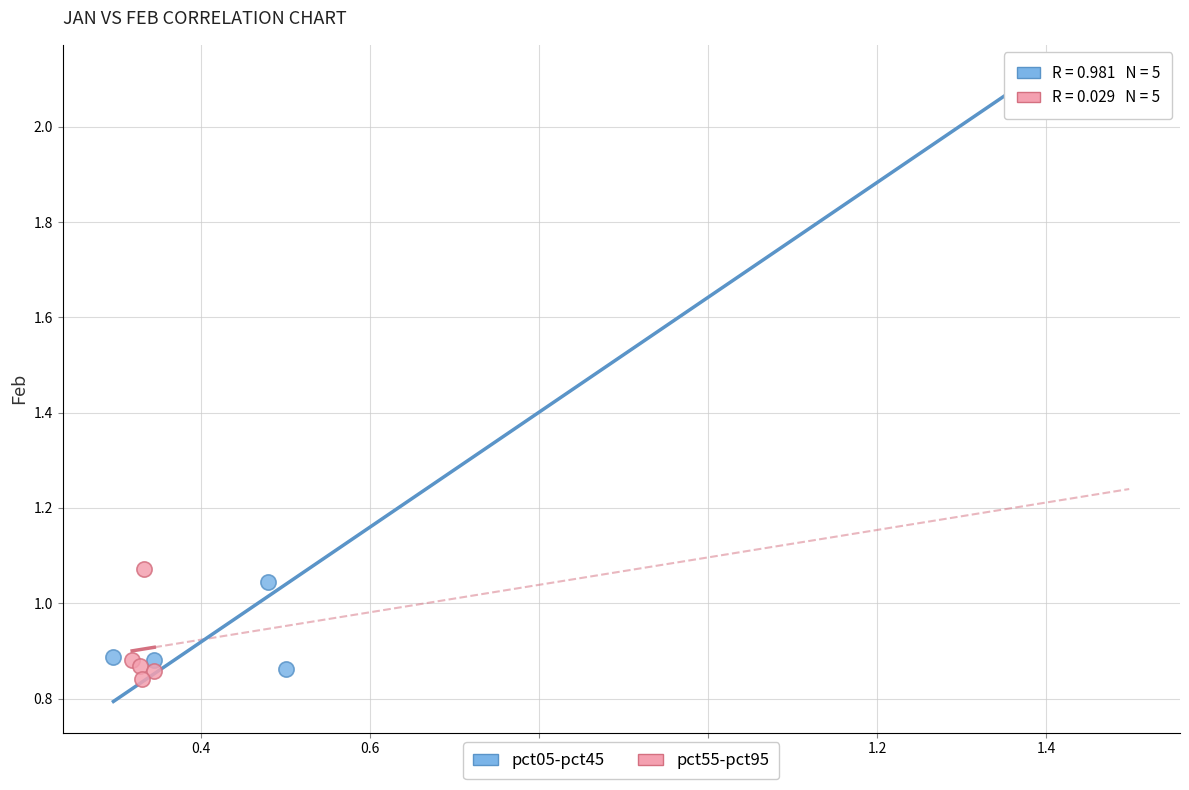

Which series reaches the maximum Y coordinate?

pct05-pct45